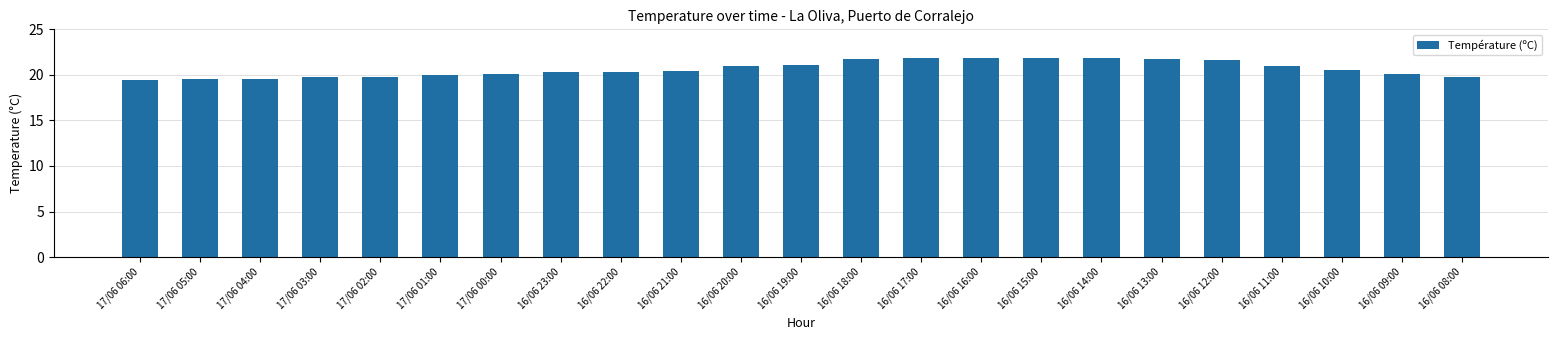

What is the smallest value displayed?

19.4